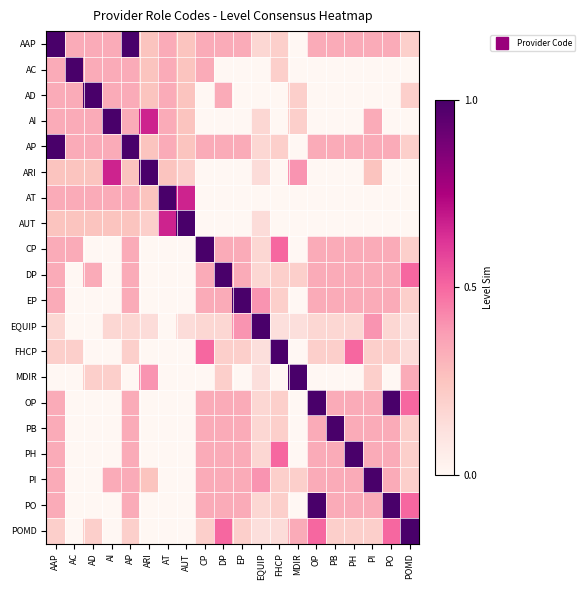

Which has a higher value, PI or AD?

PI